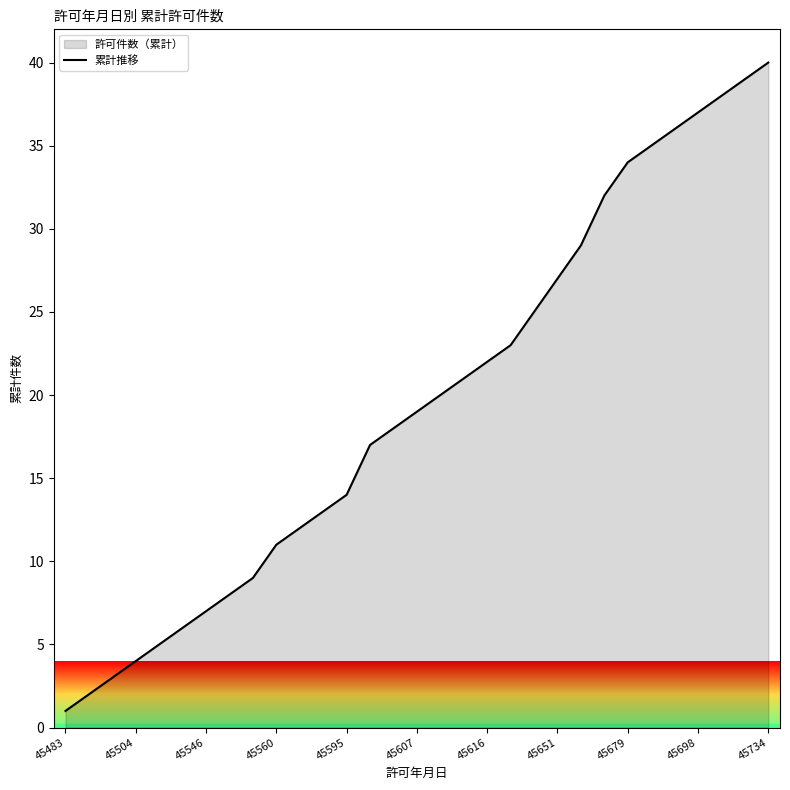

Is it true that the value at 45698 is 62?

False